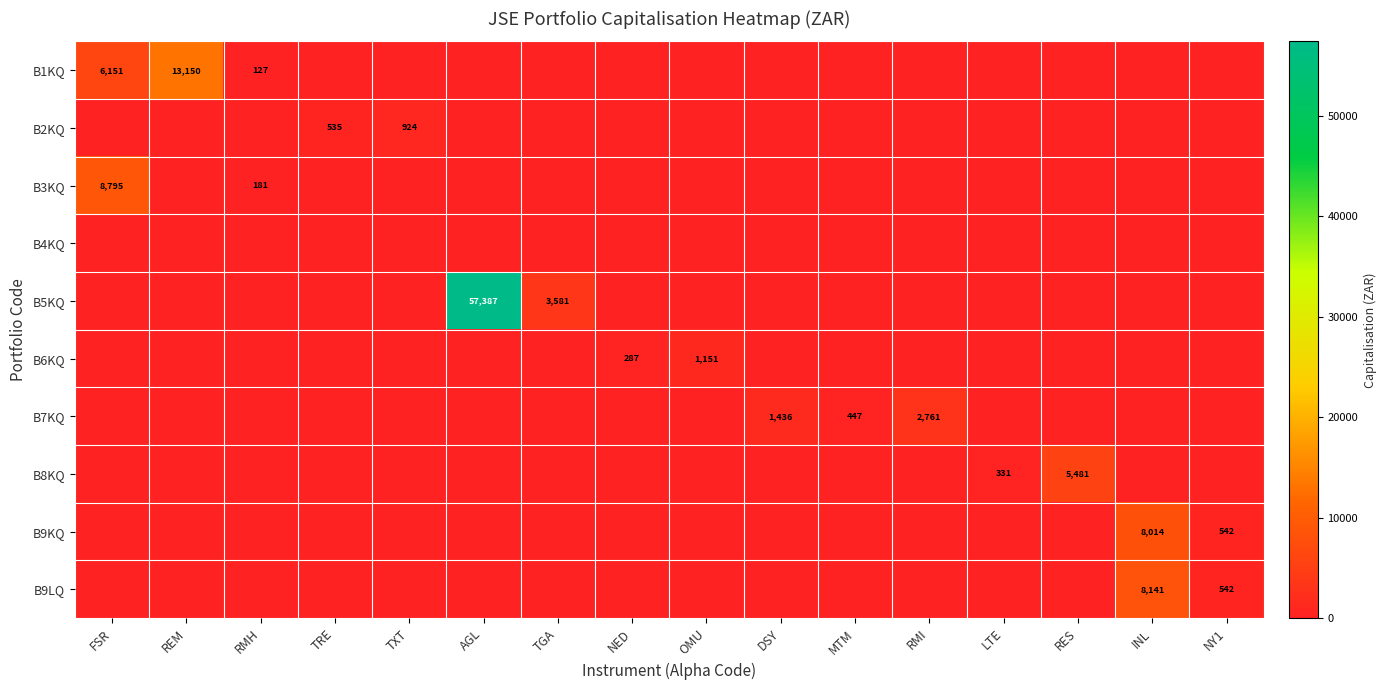

What is the difference between the highest and lowest values at MTM?

447.4